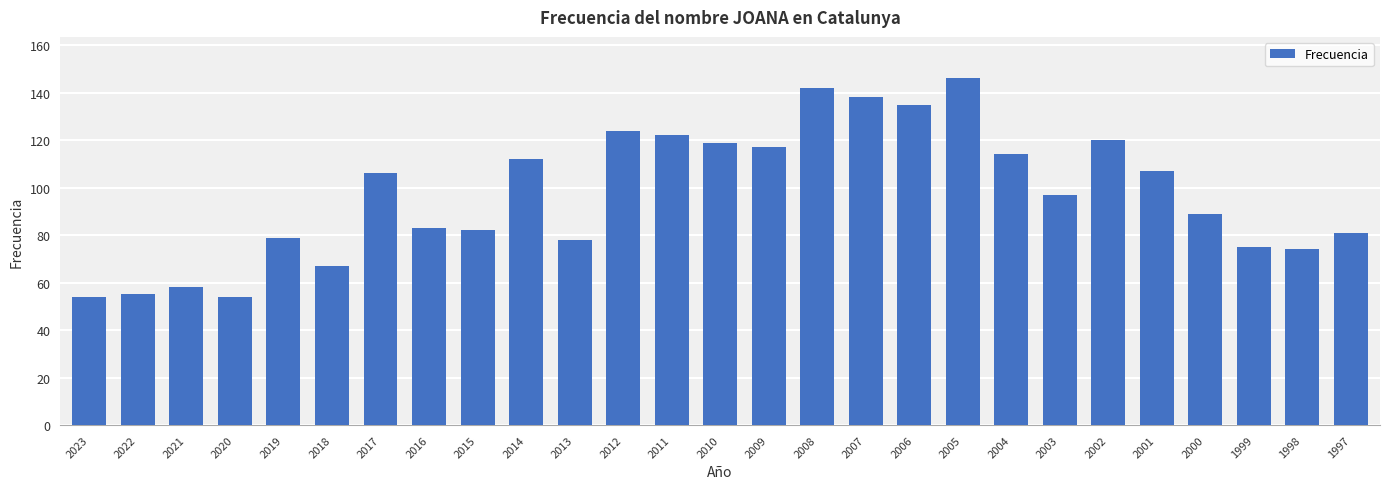

How many data points does each series have?

27